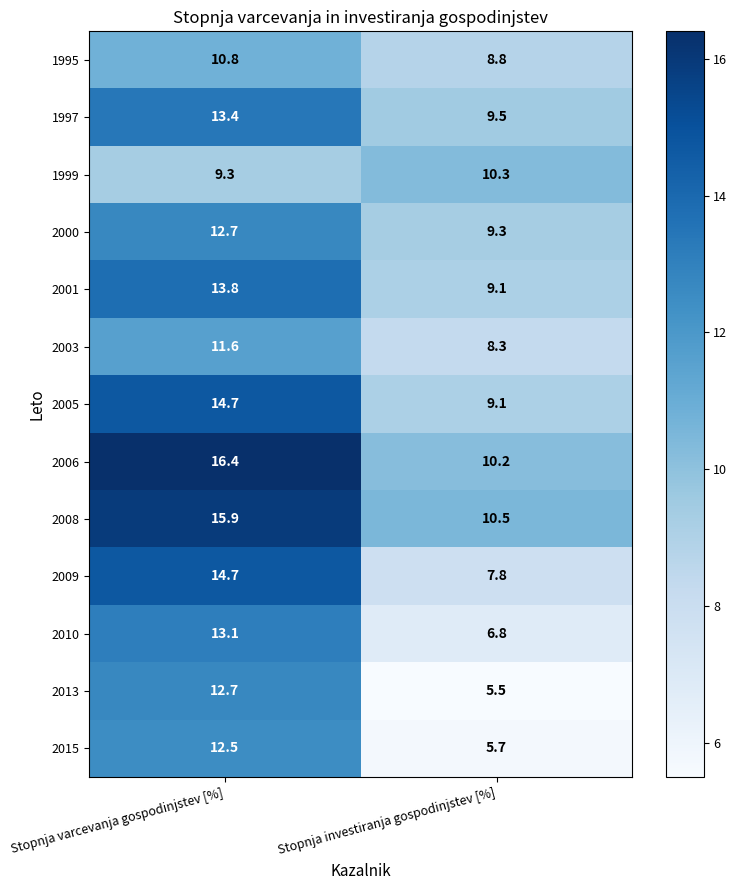

What is the difference between the highest and lowest values at Stopnja investiranja gospodinjstev [%]?

5.0